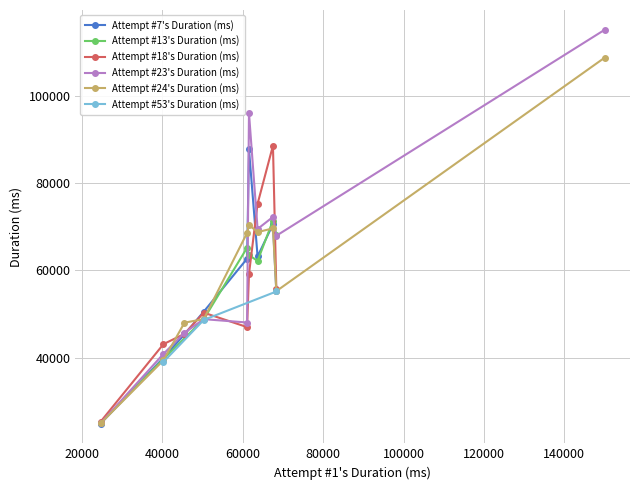

Where is the first local minimum?

2